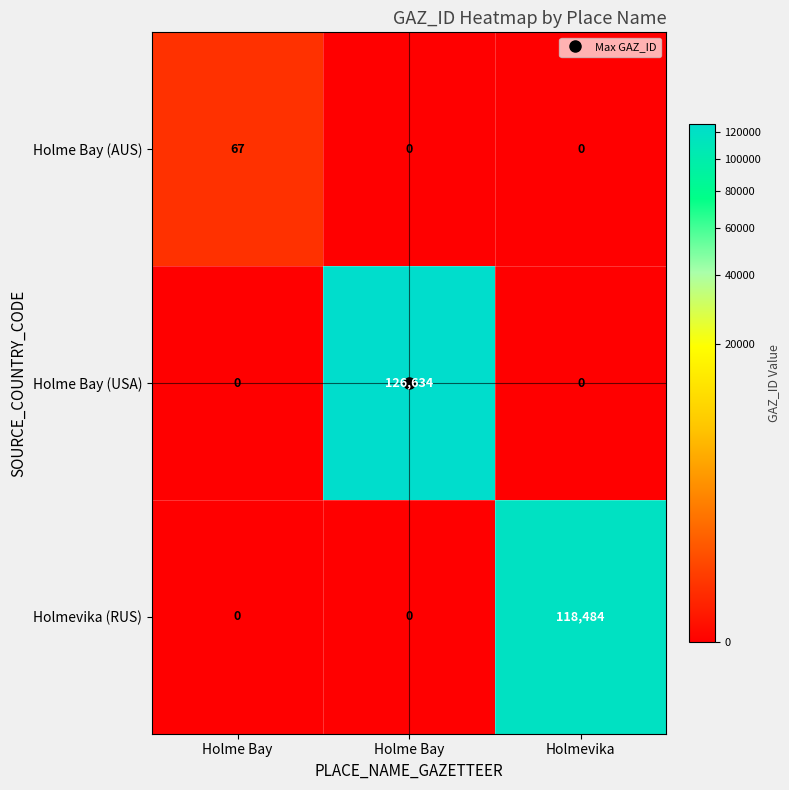

Count the number of categories in the chart.

3